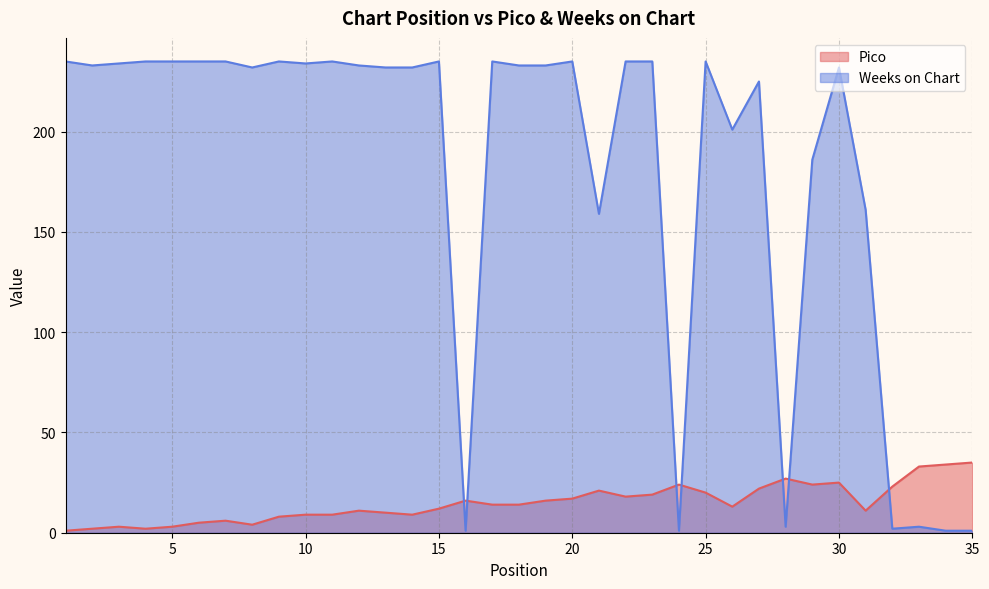

Reading right to left, list all the values displayed in this chart.

Pico: 35	34	33	23	11	25	24	27	22	13	20	24	19	18	21	17	16	14	14	16	12	9	10	11	9	9	8	4	6	5	3	2	3	2	1
Weeks on Chart: 1	1	3	2	161	232	186	3	225	201	235	1	235	235	159	235	233	233	235	1	235	232	232	233	235	234	235	232	235	235	235	235	234	233	235